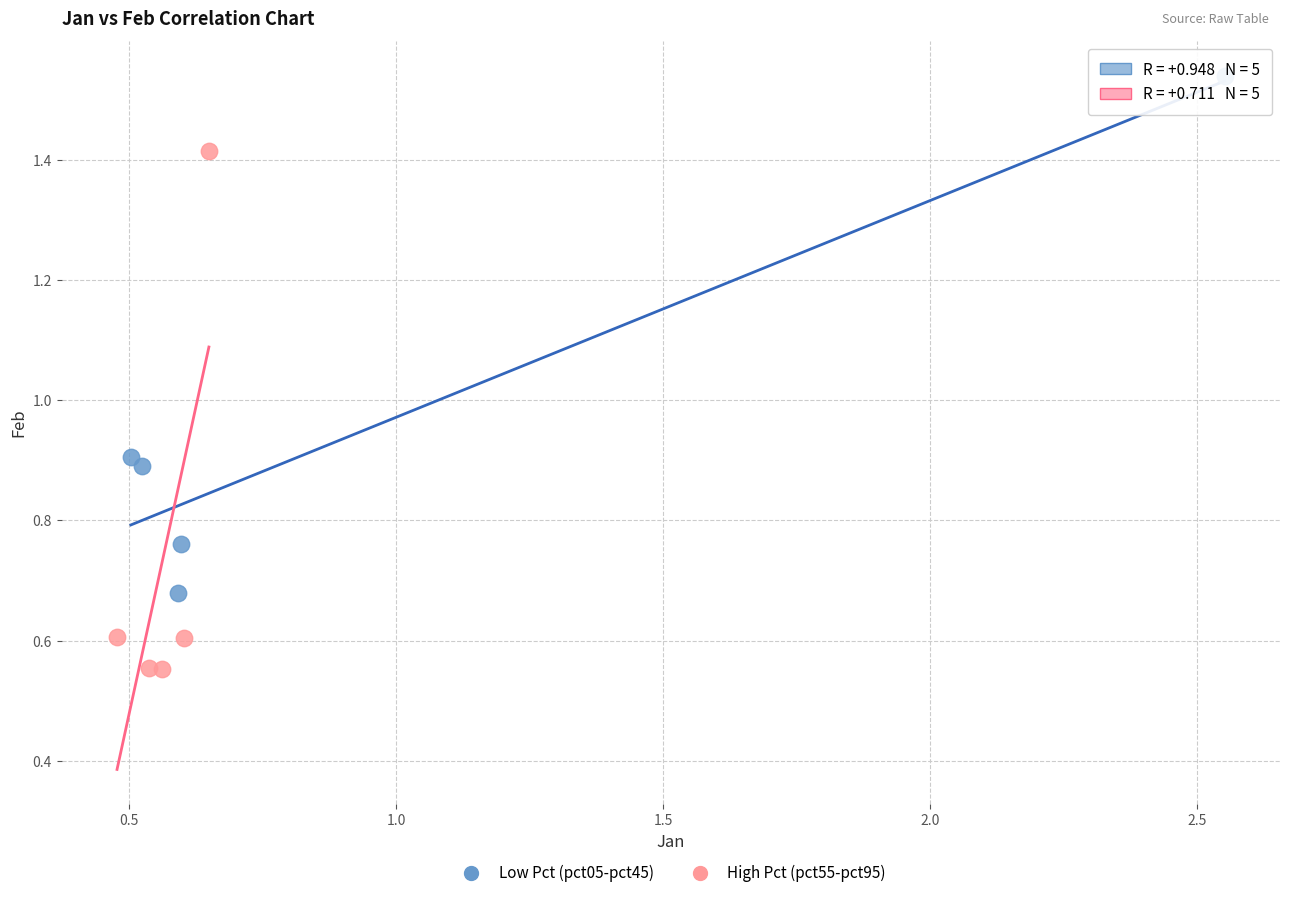

Which series reaches the minimum Y coordinate?

High Pct (pct55-pct95)